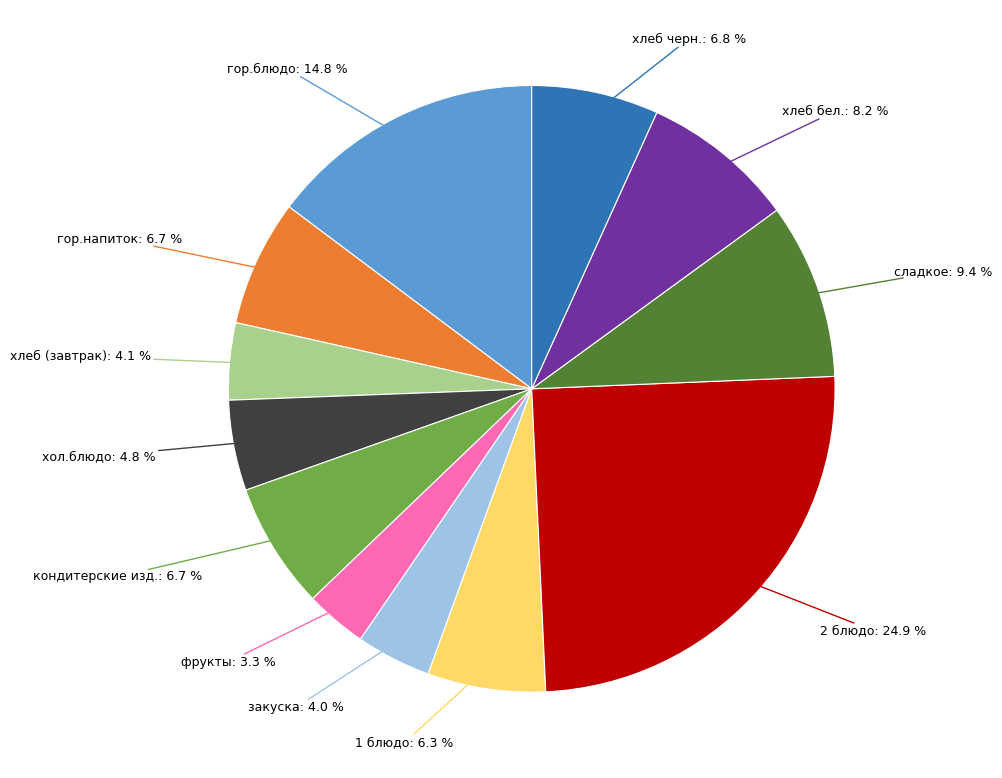

Is there any slice that represents more than half of the pie?

No